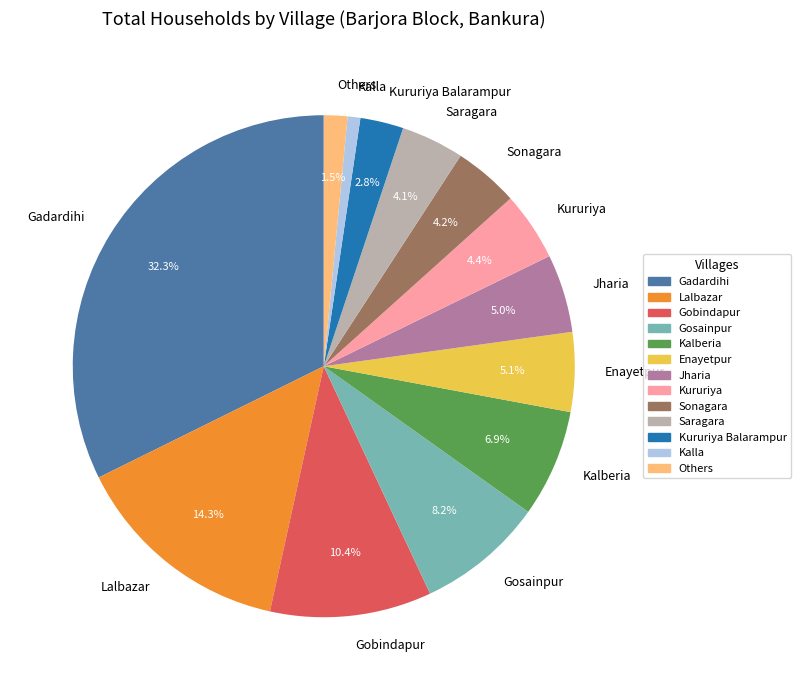

Which has a higher value, Gadardihi or Sonagara?

Gadardihi